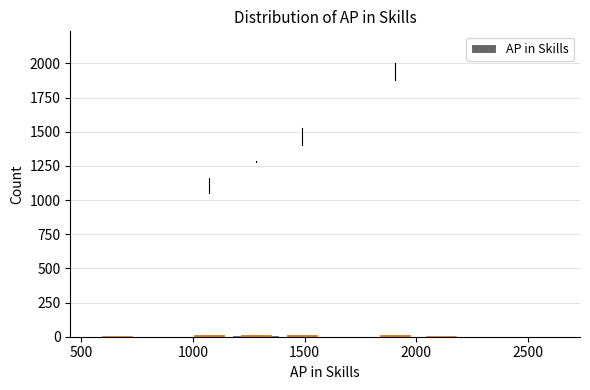

Reading left to right, list every bar in this chart as the range it spans on the x-axis followed by its height. Neither the bar edges nor the heights are printed on the chart, so give them approximately, as read against the axes.

550 to 750: under 50
750 to 950: 0
950 to 1200: under 50
1200 to 1400: under 50
1400 to 1600: under 50
1600 to 1800: 0
1800 to 2000: under 50
2000 to 2200: under 50
2200 to 2400: 0
2400 to 2650: under 50